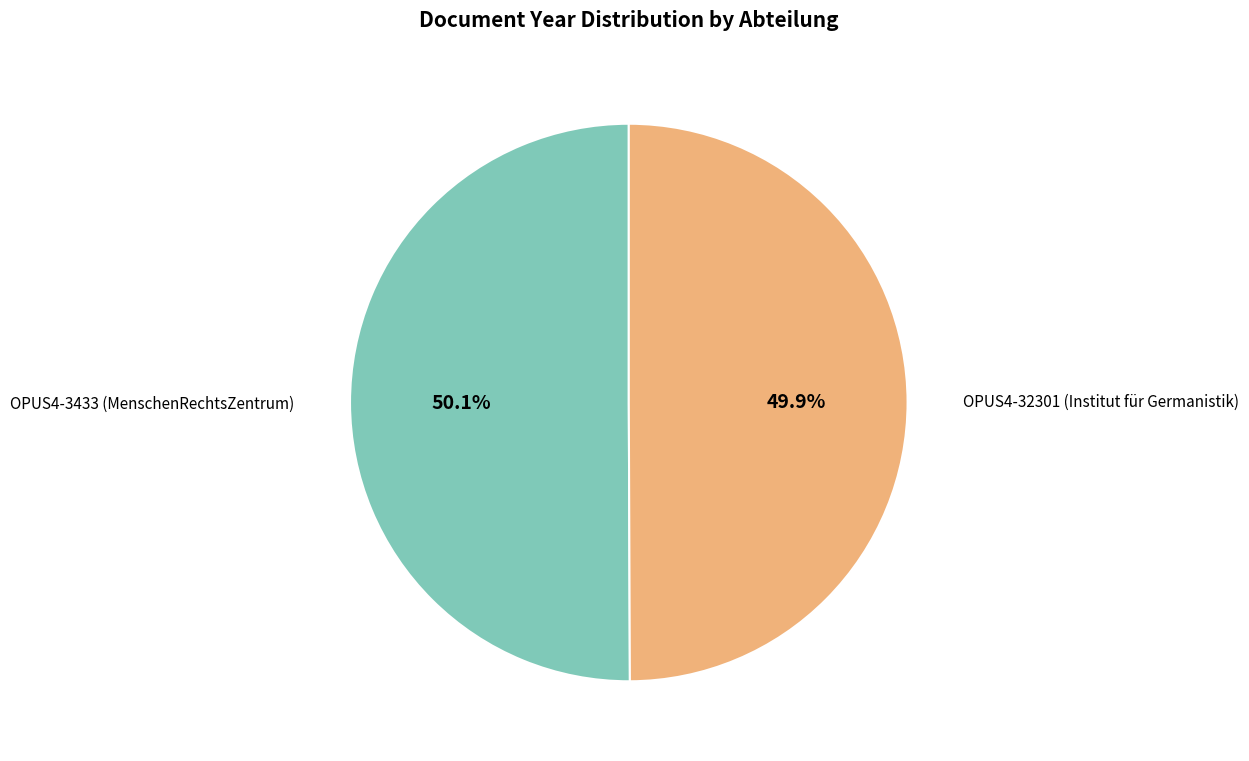

Does any single category account for the majority?

Yes